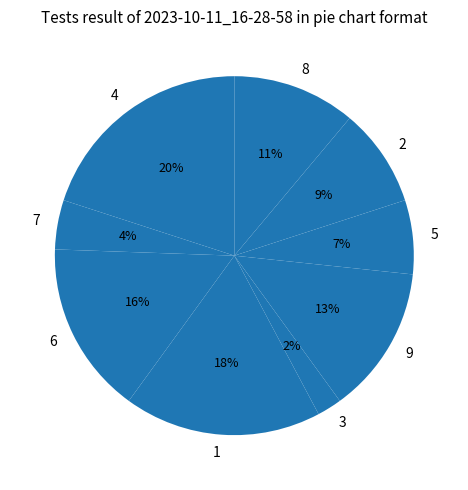

What is the smallest slice in the pie chart?

3